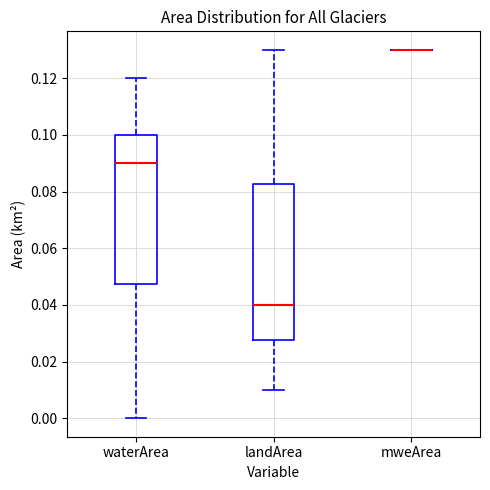

Reading left to right, transcribe this box plot: for each box, give where its median line is, the range the box spans, and where its two whiskers end, as read against the y-axis. The values are not printed on the chart, so give them approximately, as read against the axis.

waterArea: median 0.090, box 0.048 to 0.100, whiskers 0.000 to 0.120
landArea: median 0.040, box 0.028 to 0.082, whiskers 0.010 to 0.130
mweArea: box collapsed to a line at 0.130, whiskers 0.130 to 0.130